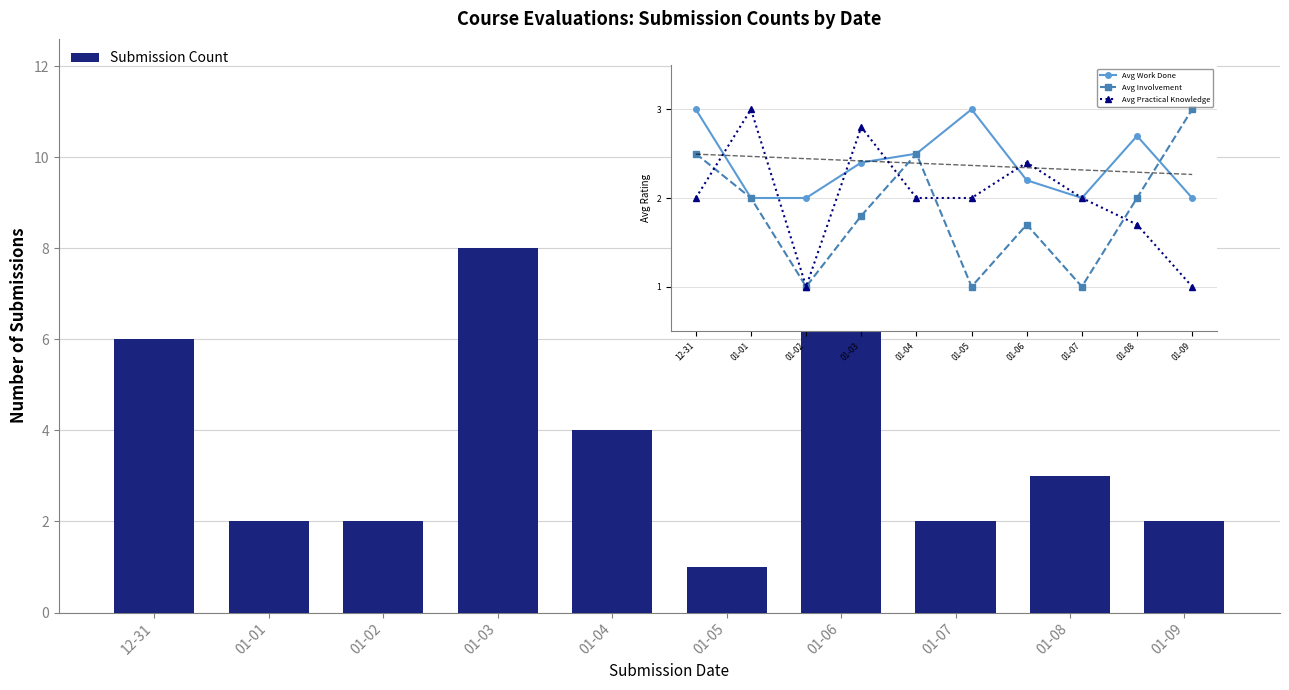

What is the value of the Avg Work Done bar at the 7th from the left?

2.2